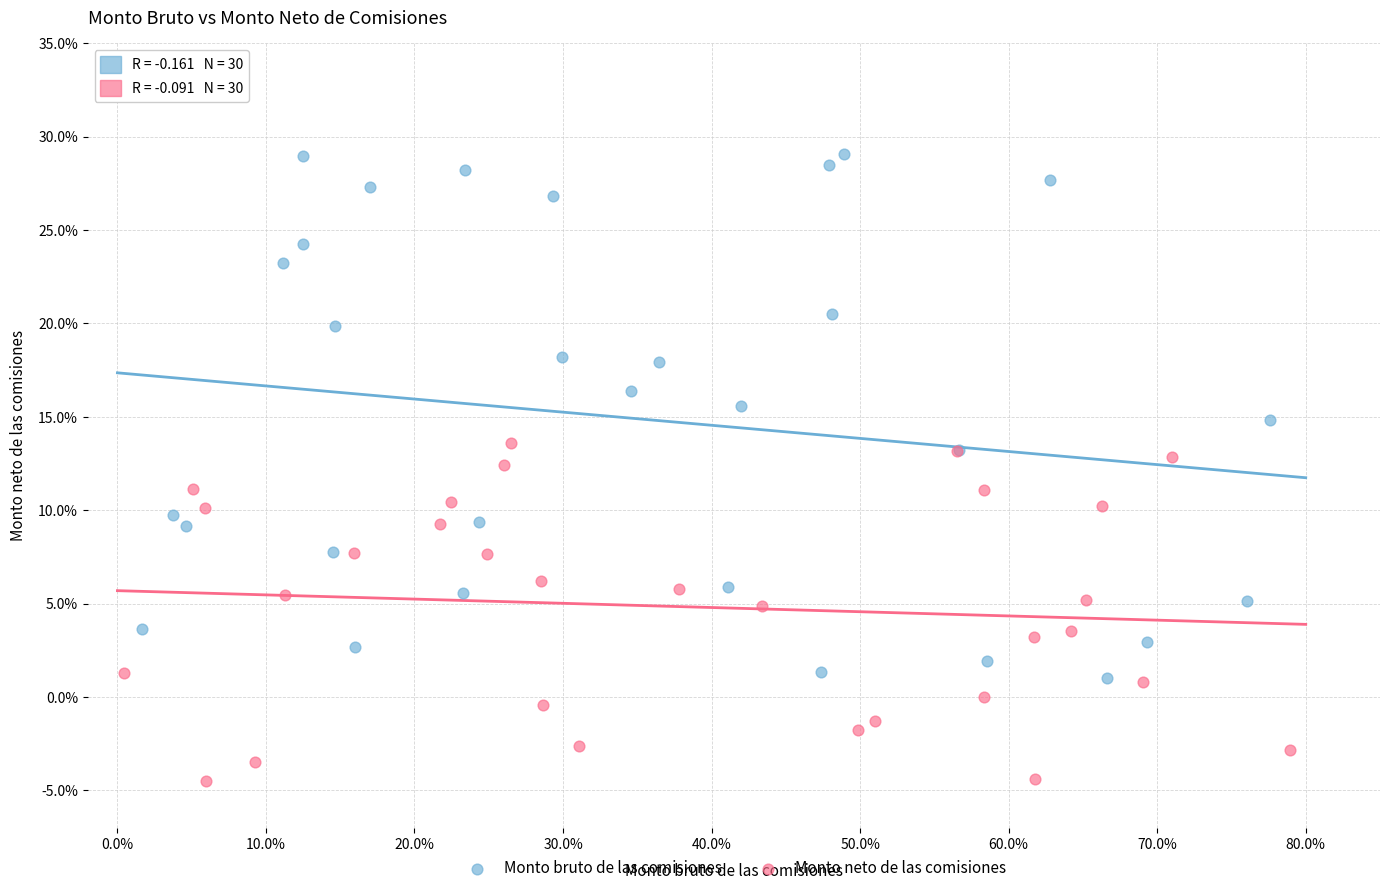

Which series has the largest Y range (max minus min)?

Monto bruto de las comisiones